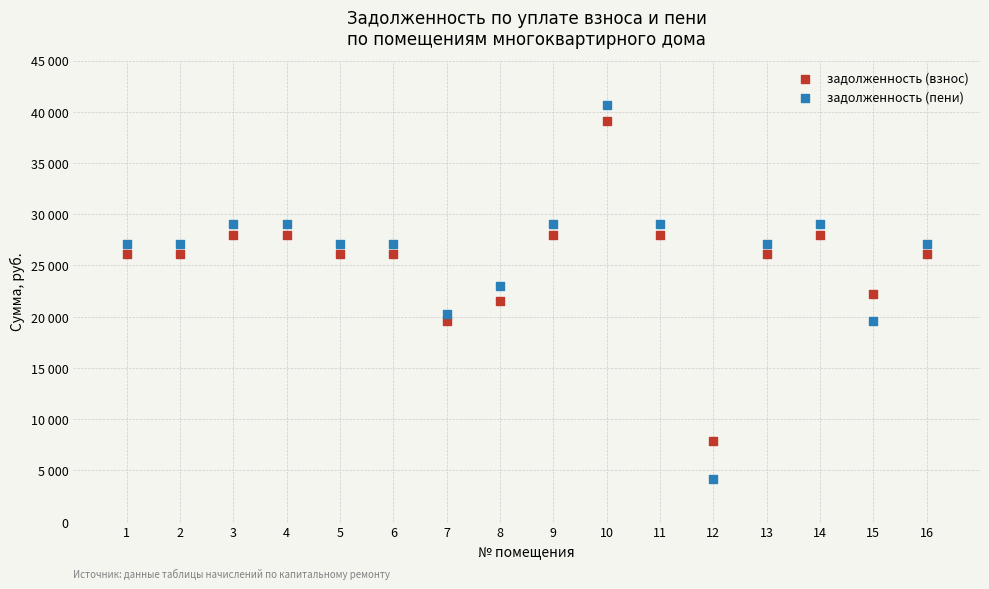

Which series has the widest spread of Y values?

задолженность (пени)